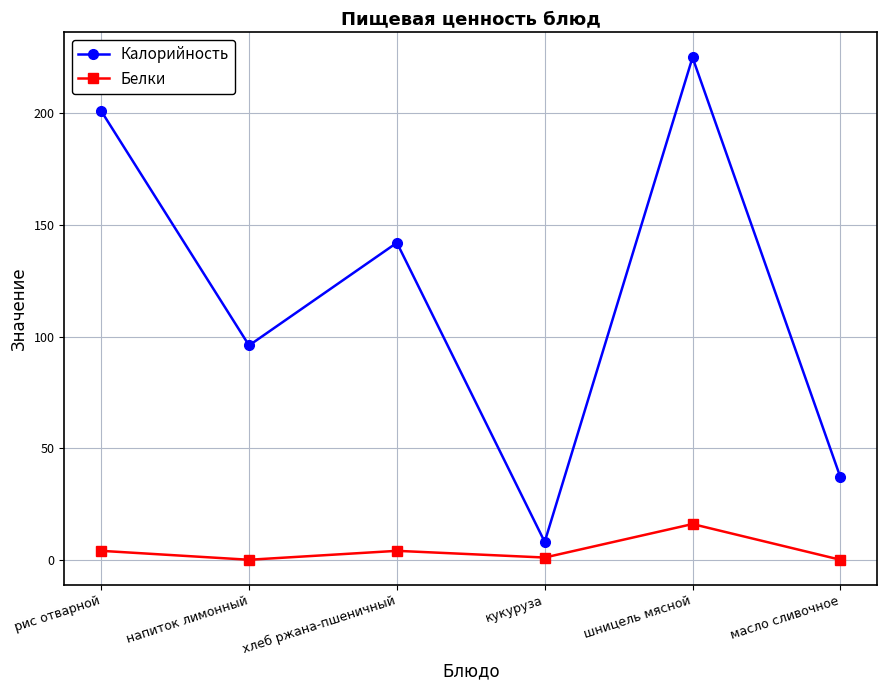

What position from the left is шницель мясной?

5